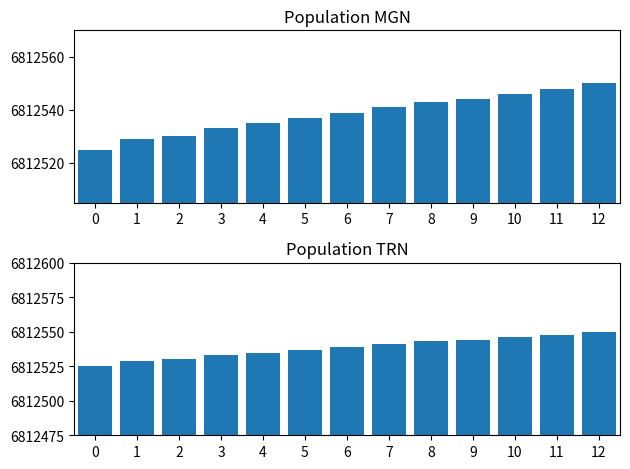

Approximately how many times larger is the value at 0 compared to 1?

1.0